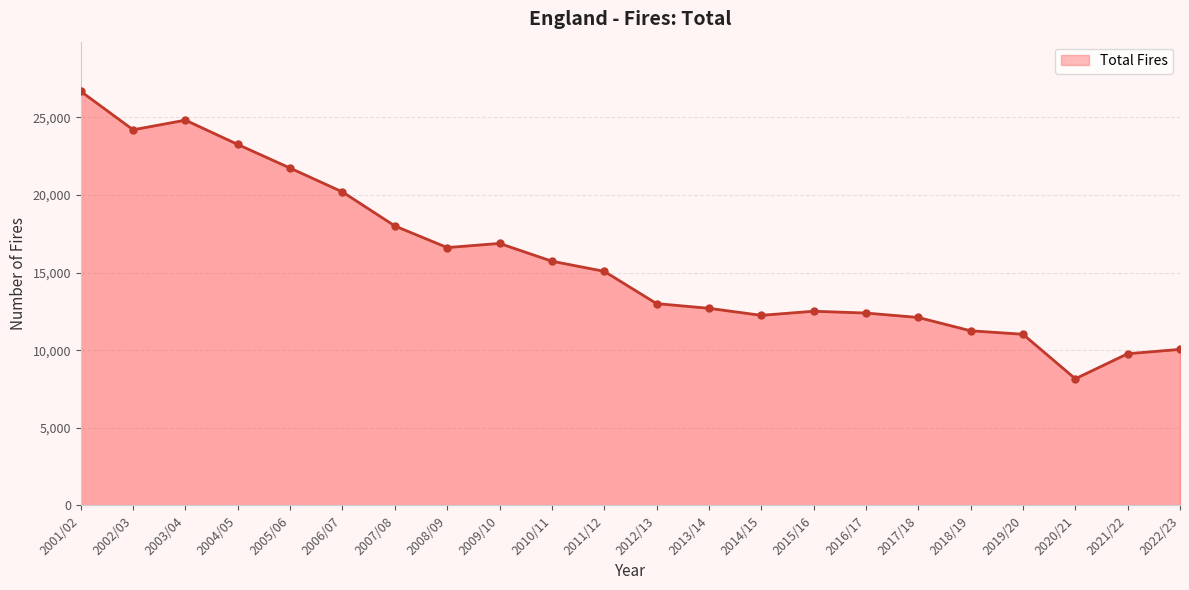

What is the change in value from 2009/10 to 2010/11?

-1145